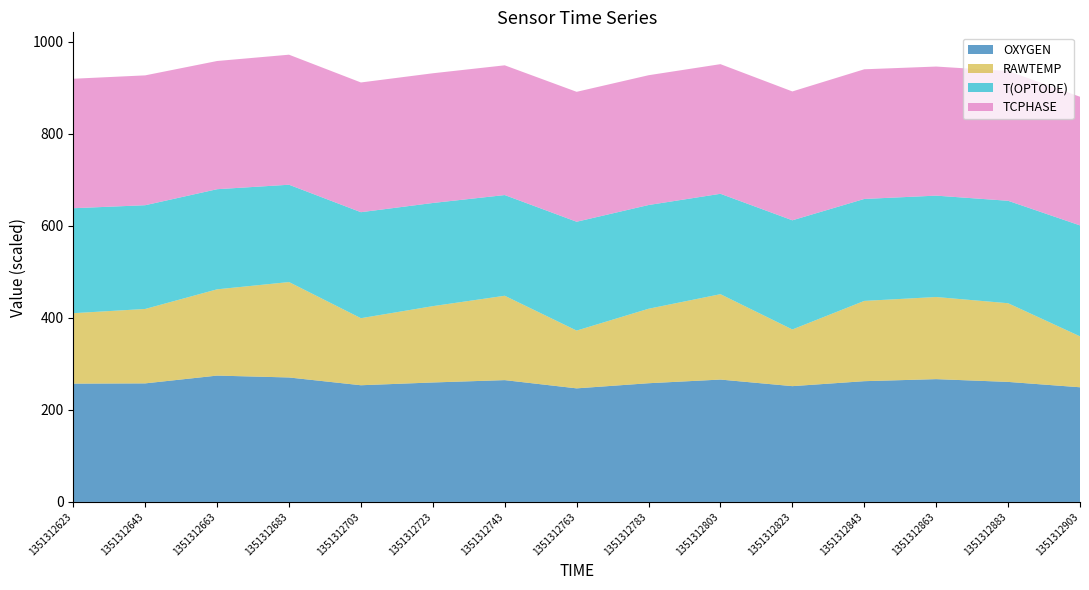

What is the total value across all series at 1351312703?

911.4